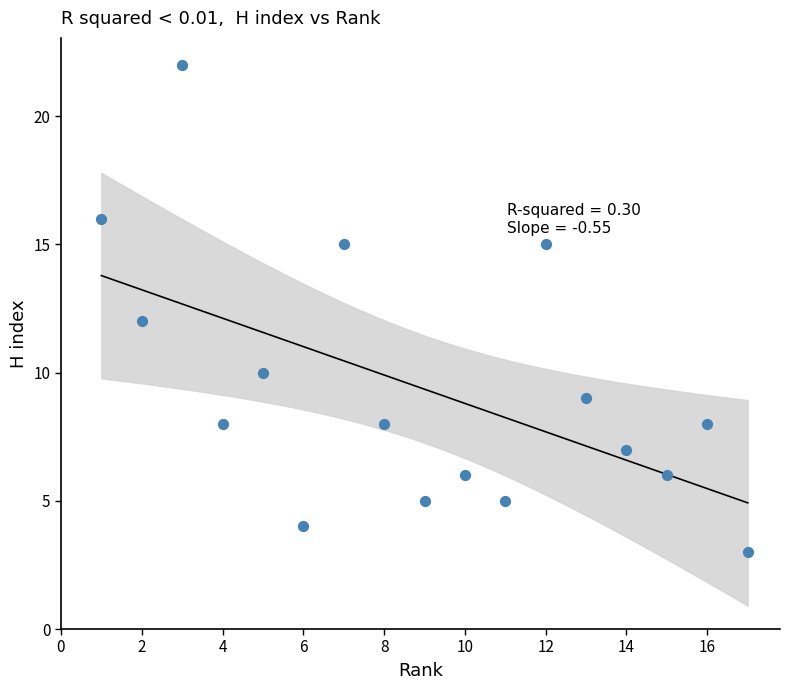

What is the range of X values (max minus min)?

16